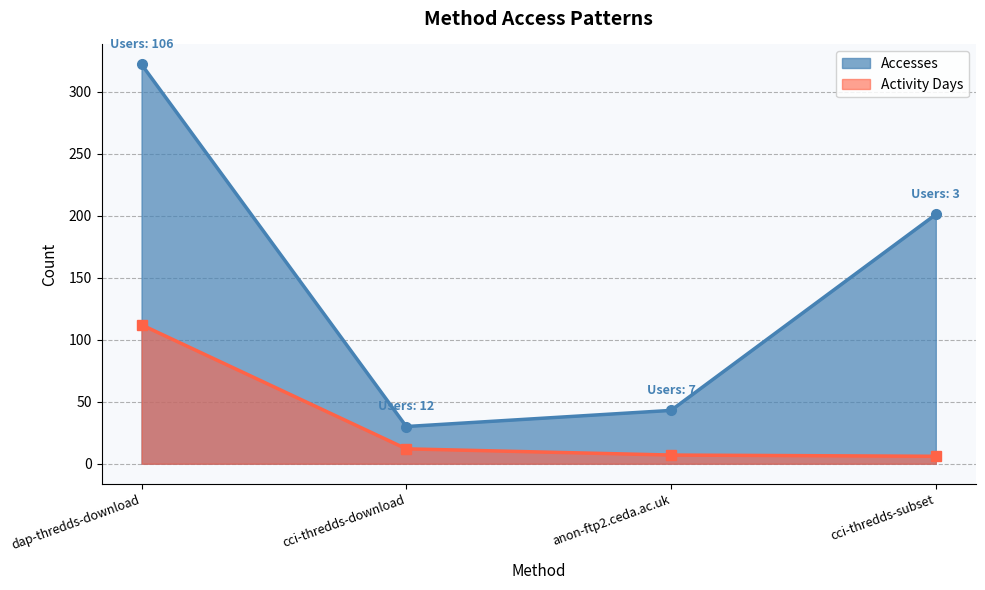

At which category is the sum across all series the highest?

dap-thredds-download